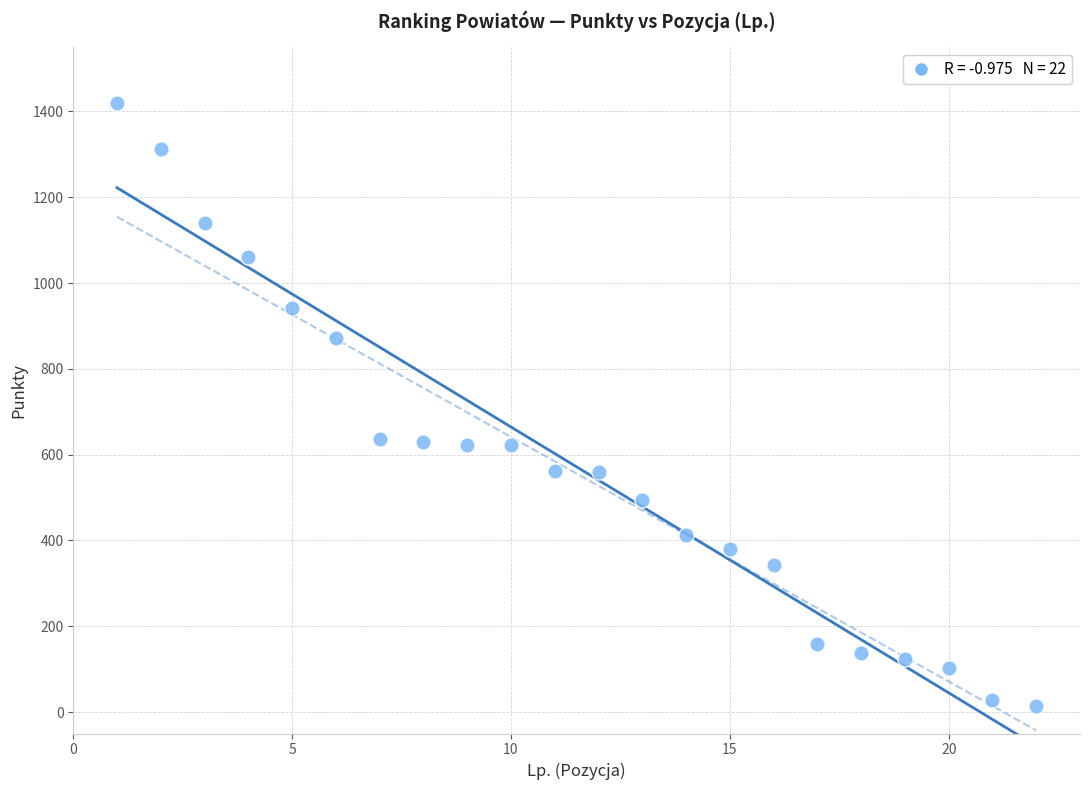

What is the range of Y values (max minus min)?

1405.5